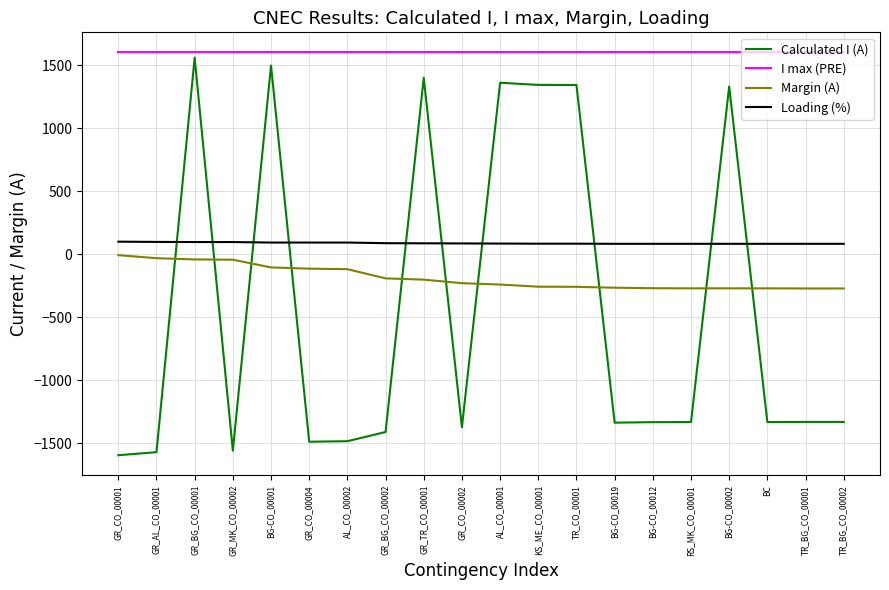

At AL_CO_00001, list the series in order from smallest to largest.

Margin (A), Loading (%), Calculated I (A), I max (PRE)